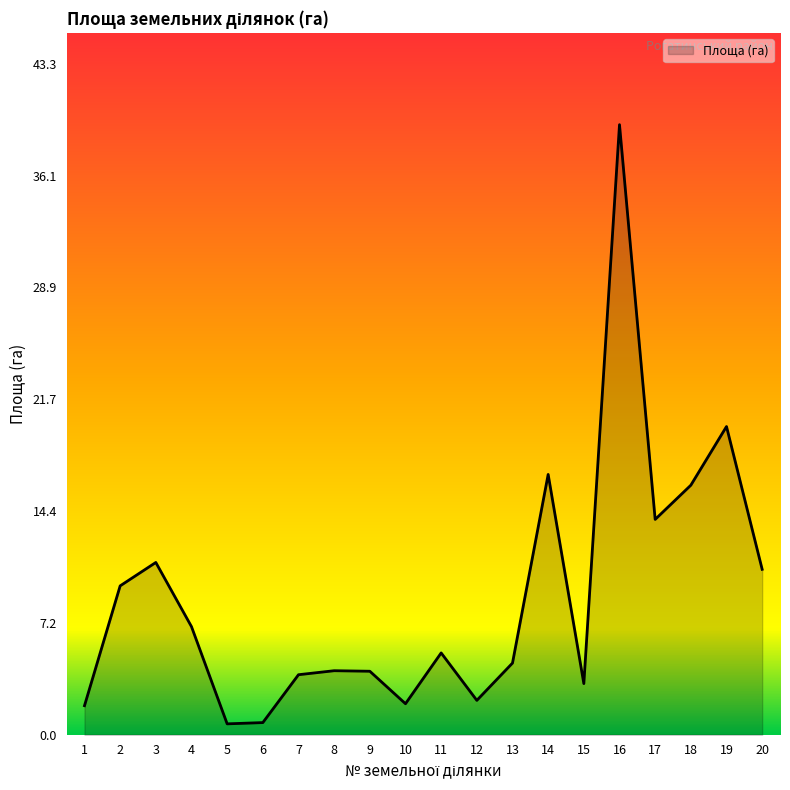

What is the change in value from 14 to 20?

-6.1